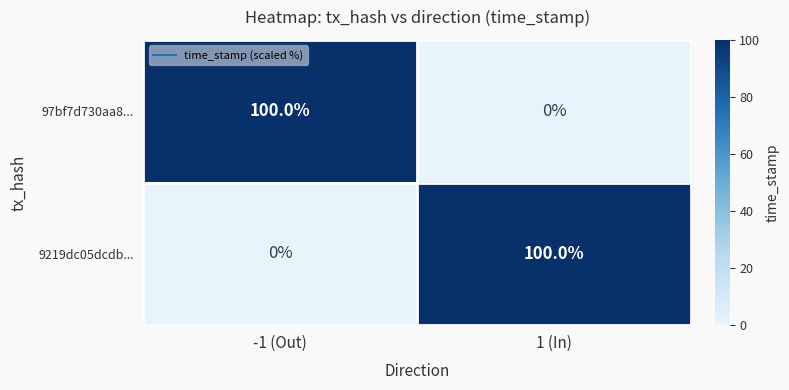

How many data points does each series have?

2